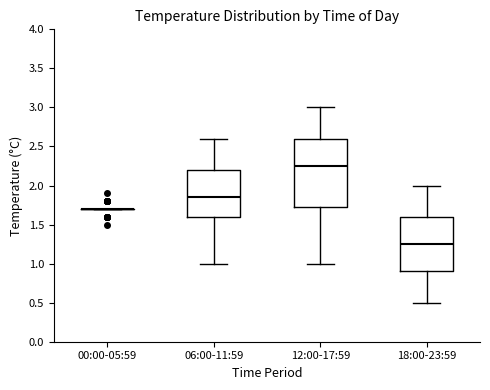

Reading left to right, read every box against the y-axis: the position of its median line, the range the box covers, and the ends of its whiskers. The values are not printed on the chart, so give them approximately, as read against the axis.

00:00-05:59: box collapsed to a line at 1.70, whiskers 1.70 to 1.70
06:00-11:59: median 1.85, box 1.60 to 2.20, whiskers 1.00 to 2.60
12:00-17:59: median 2.25, box 1.75 to 2.60, whiskers 1.00 to 3.00
18:00-23:59: median 1.25, box 0.90 to 1.60, whiskers 0.50 to 2.00